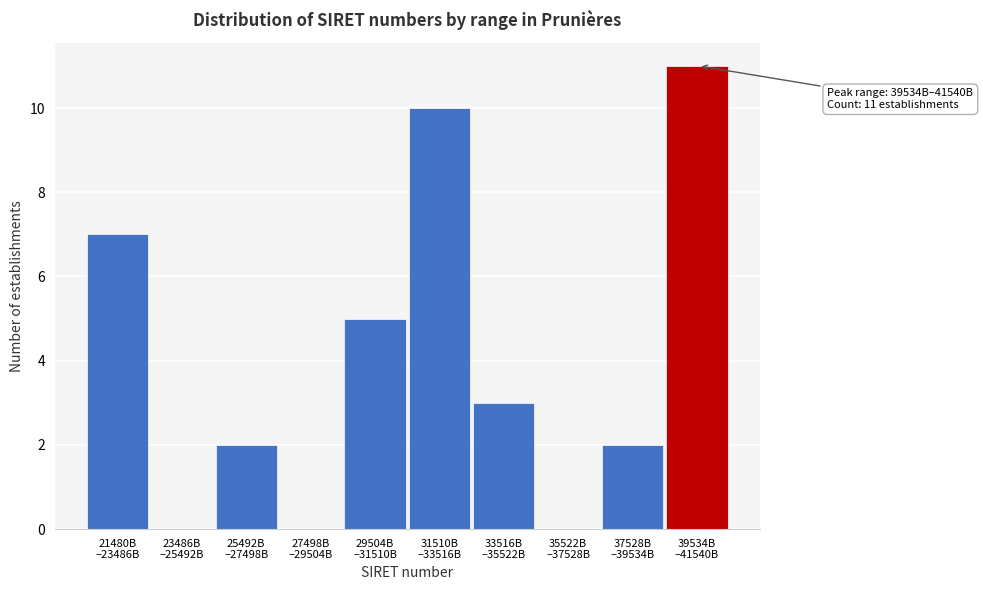

What is the maximum value shown in the chart?

11